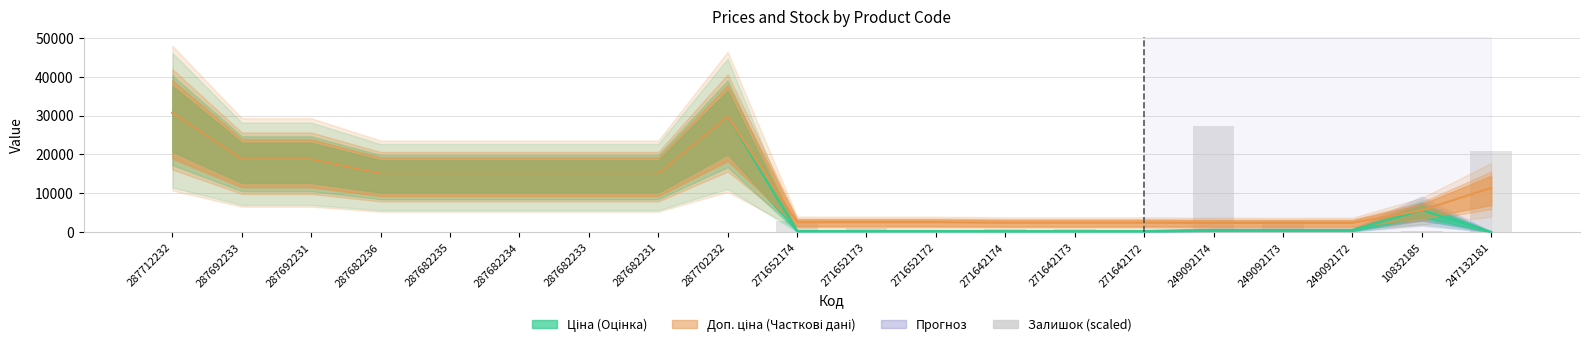

Is it true that the value at 287682235 is 0?

True